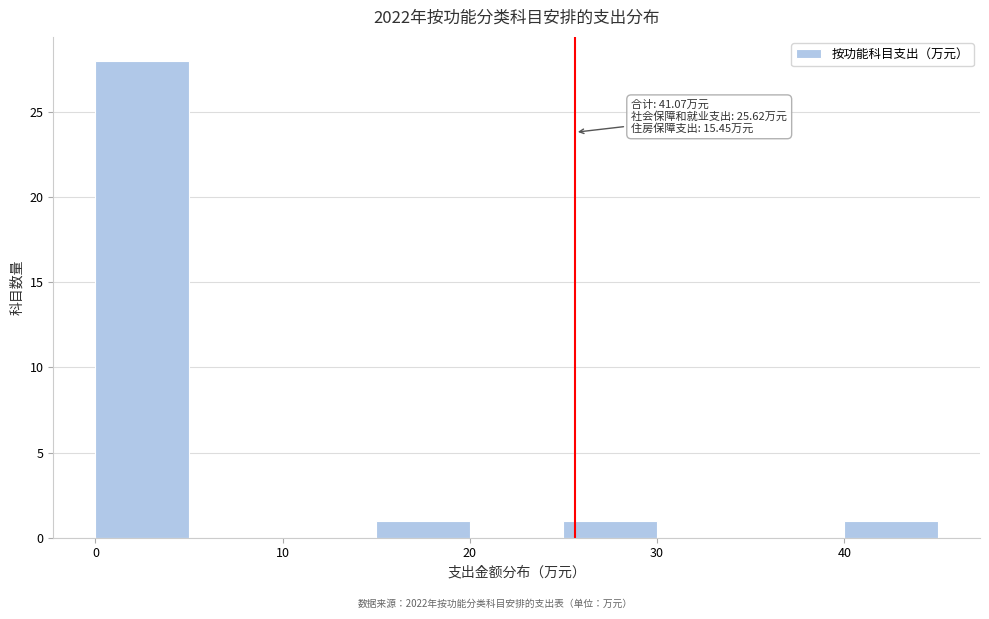

Which range on the x-axis has the tallest bar?

0 to 5